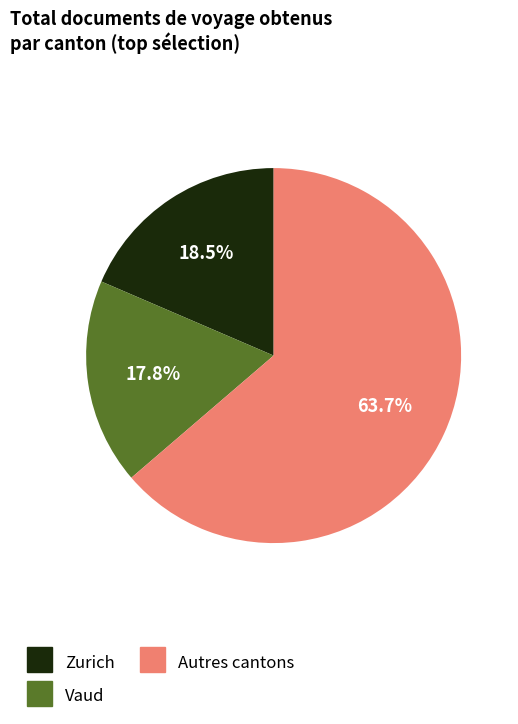

How many slices are in this pie chart?

3